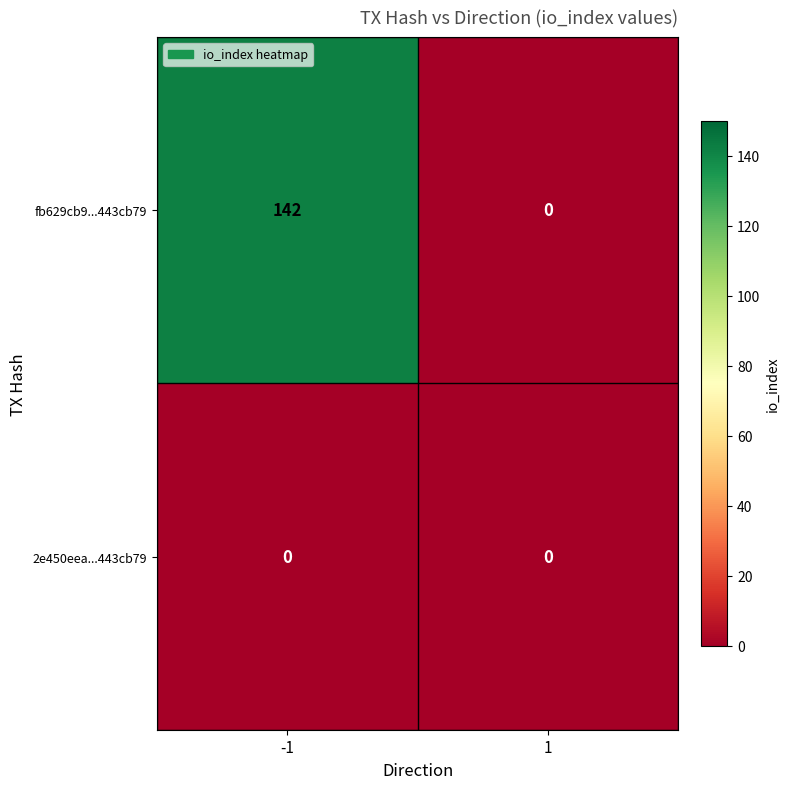

How many distinct data groups are displayed?

2